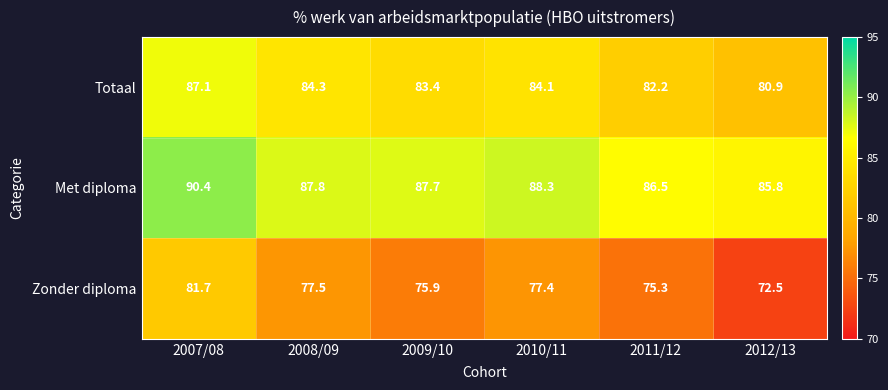

What is the spread (max minus min) of values at 2012/13?

13.3